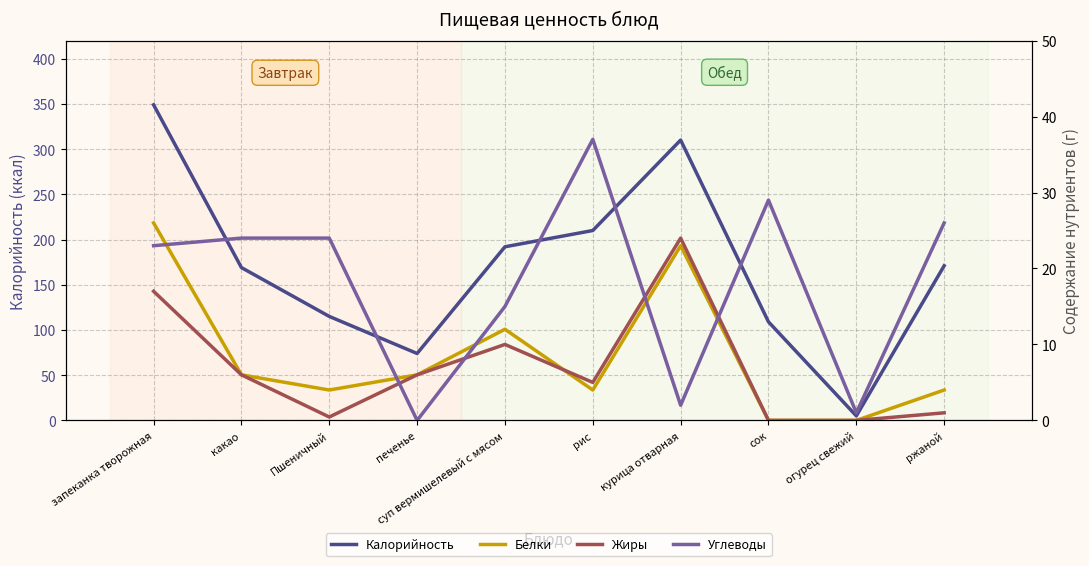

What is the sum of all Калорийность values?

1704